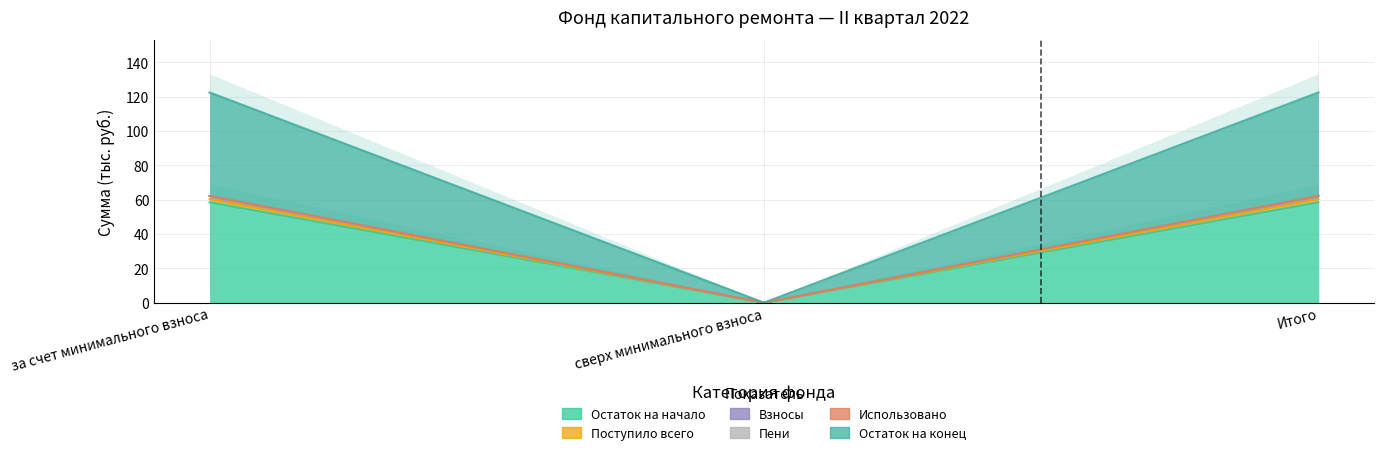

What is the total value across all series at Итого?

303.5